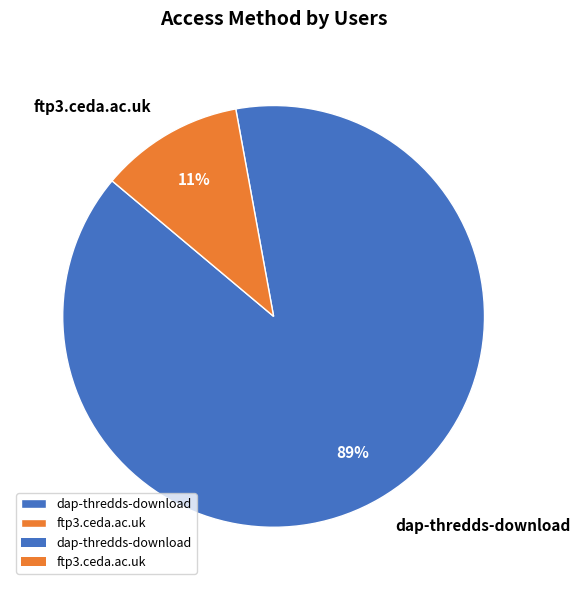

Do ftp3.ceda.ac.uk and dap-thredds-download together represent more than half of the pie?

Yes